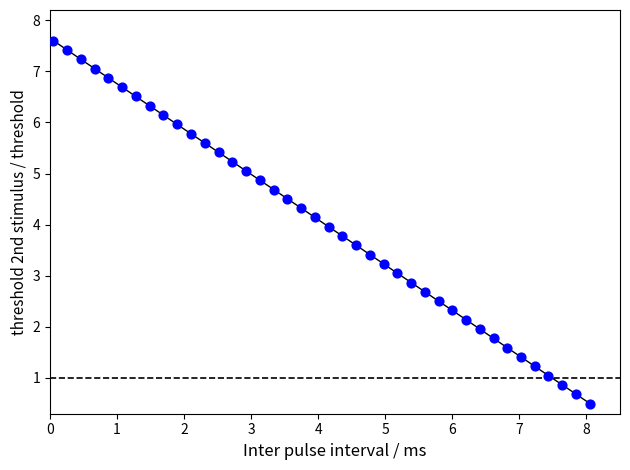

What is the range of X values (max minus min)?

8.0